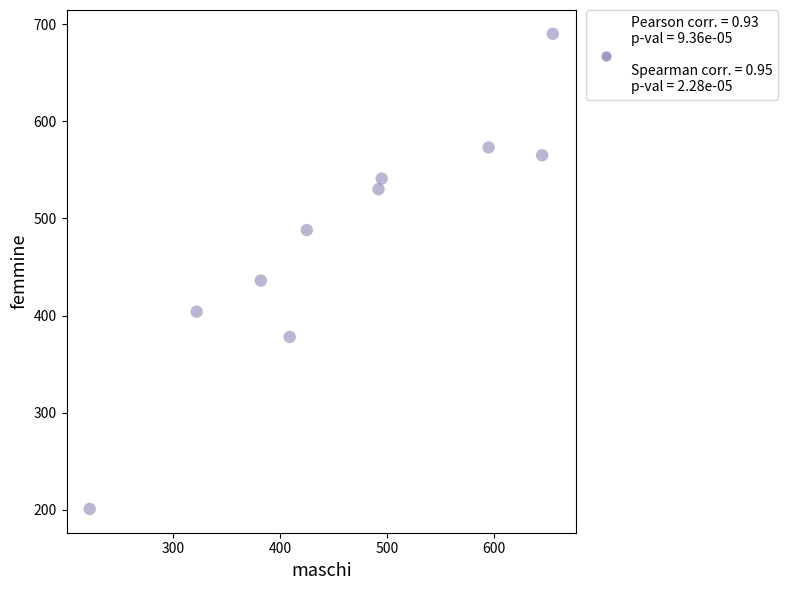

What is the average Y value?

481